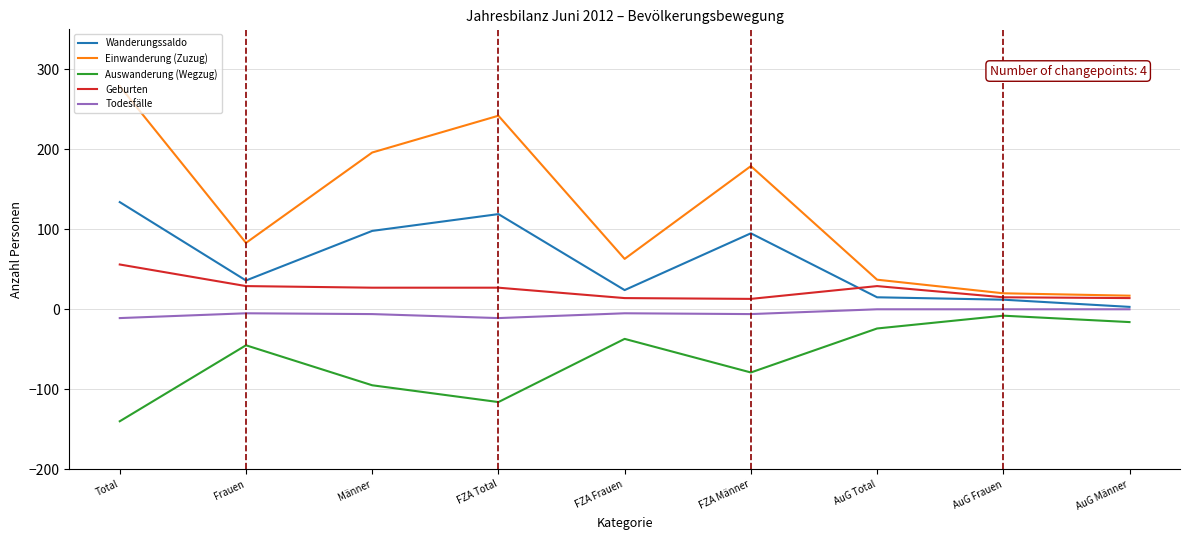

Which series has the largest total across all categories?

Einwanderung (Zuzug)